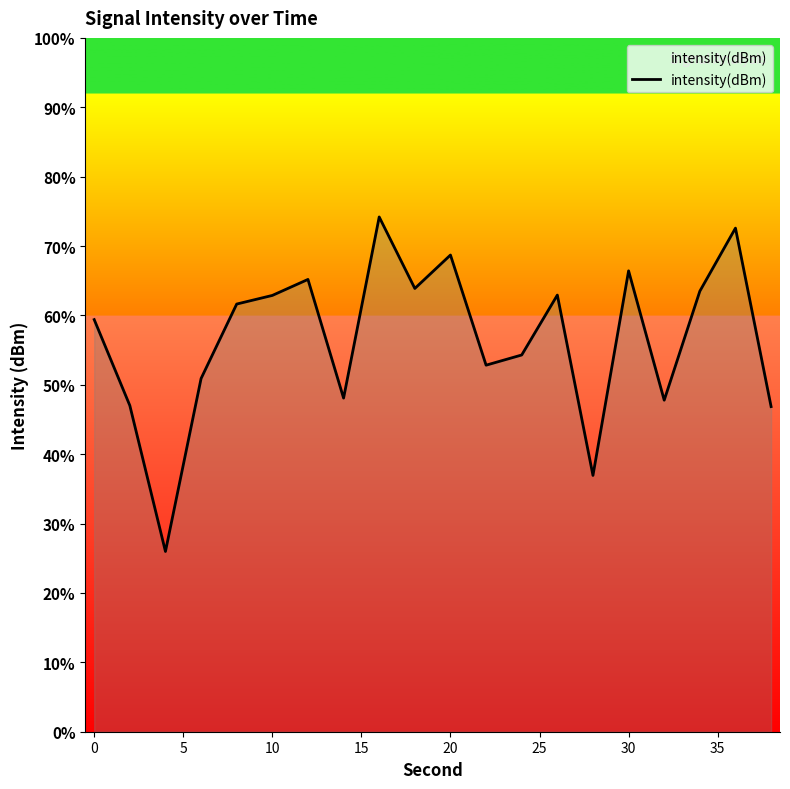

What is the smallest value displayed?

26.0